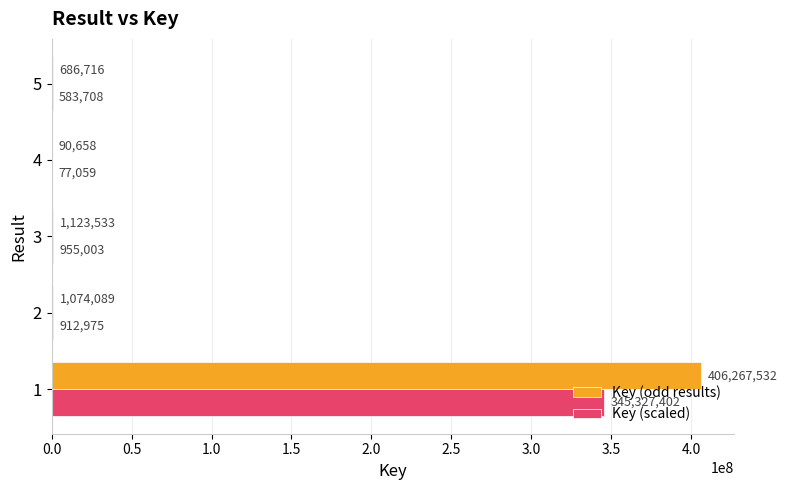

What is the maximum value shown in the chart?

406267532.0